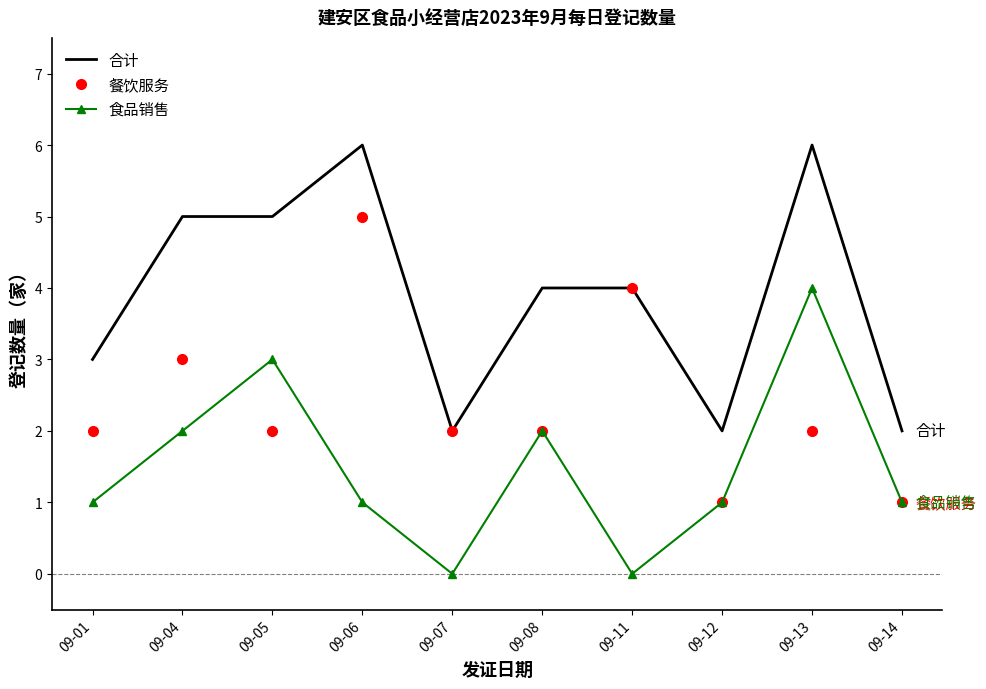

What are all the series names shown in the legend?

合计, 餐饮服务, 食品销售